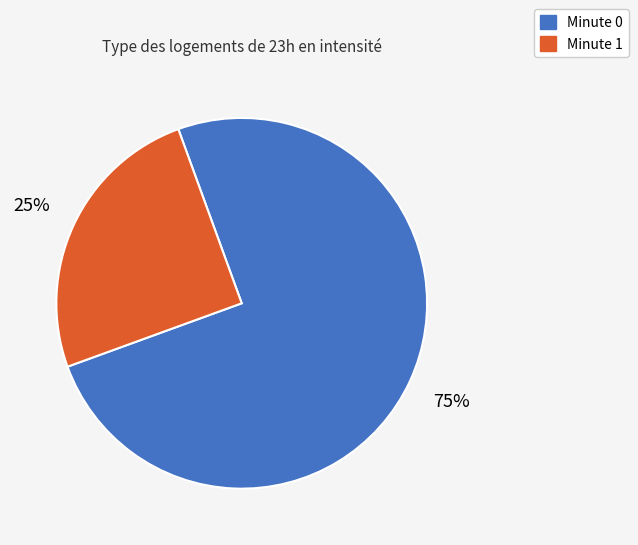

To the nearest percent, what is the average slice percentage?

50%